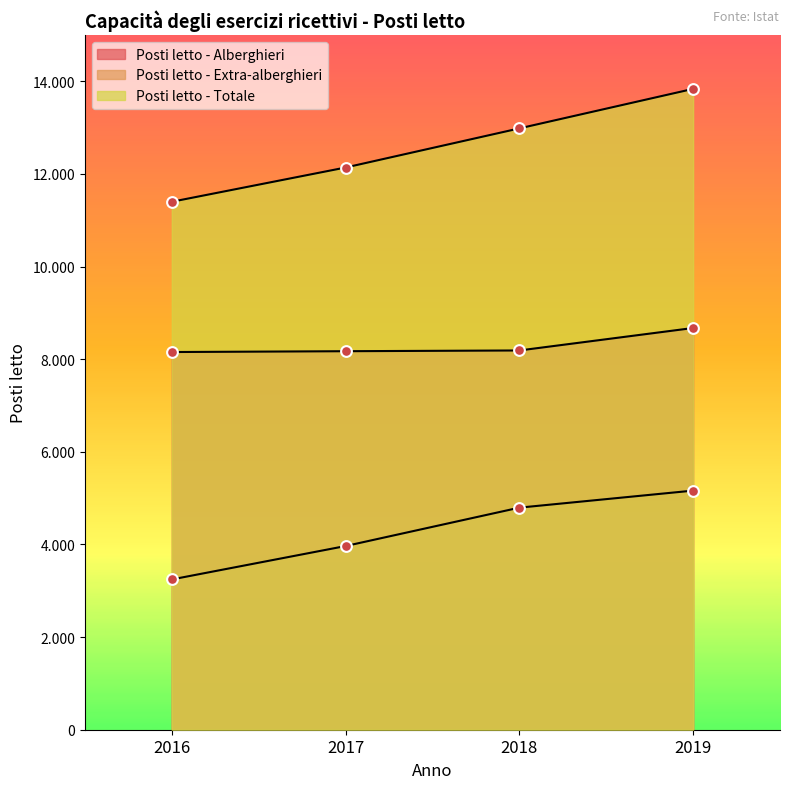

At which category is the sum across all series the highest?

2019